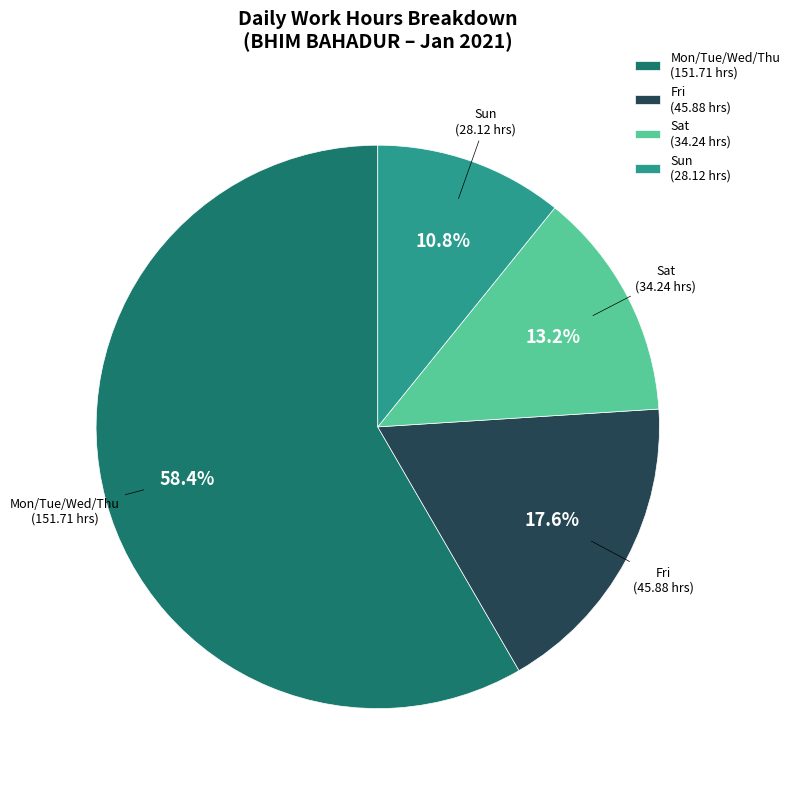

What is the ratio of the value at Fri (45.88 hrs) to the value at Sun (28.12 hrs)?

1.6